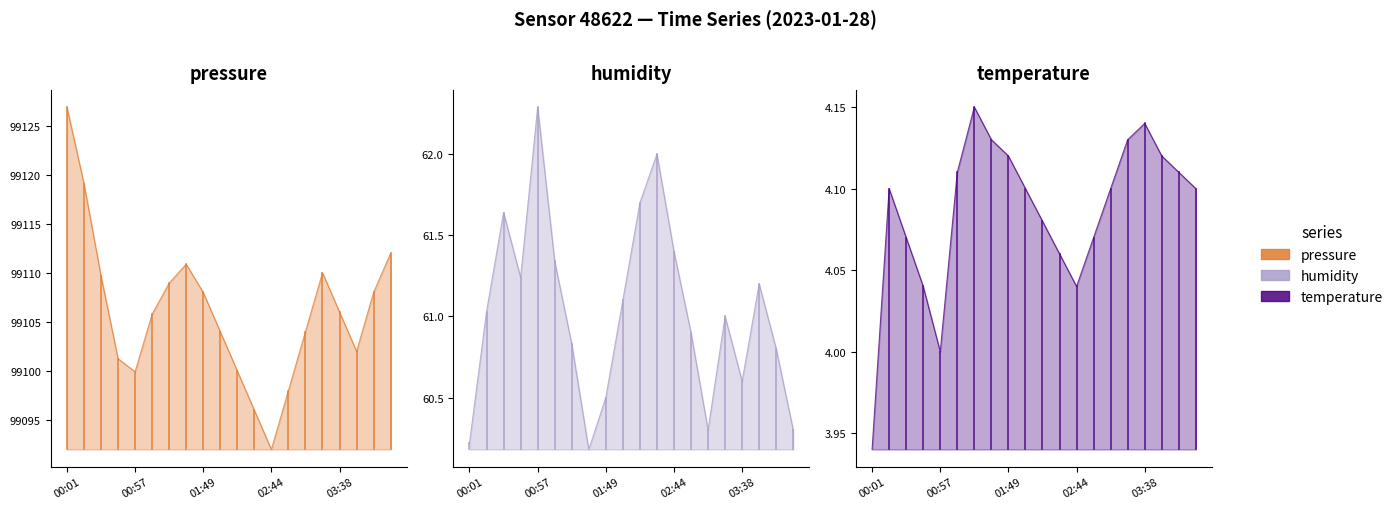

What is the greatest value displayed?

99126.9